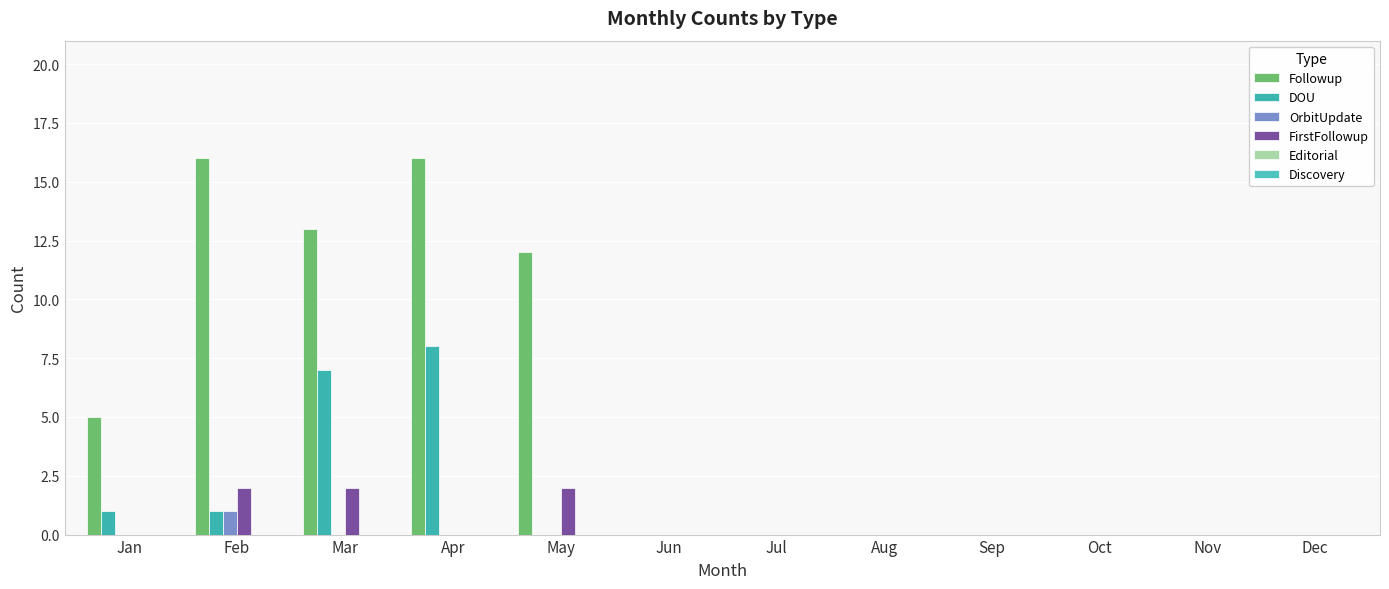

Which category has the lowest value in the OrbitUpdate series?

Jan